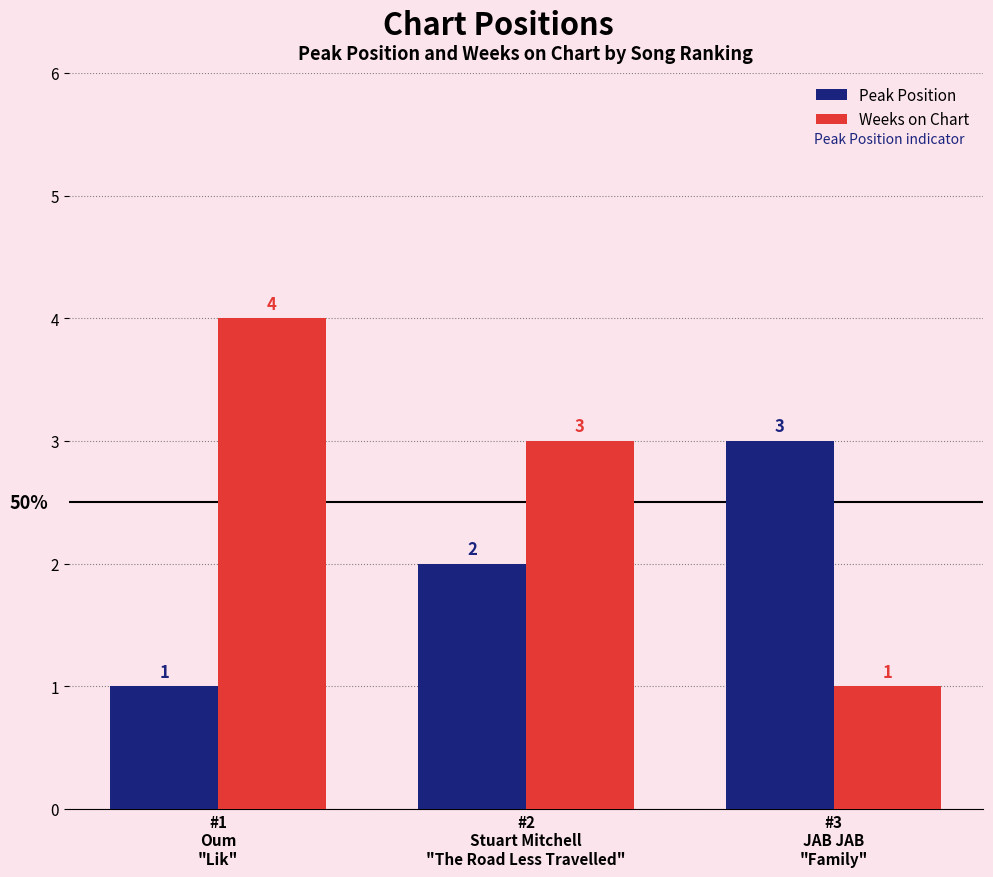

Is it true that Weeks on Chart equals 3 at #2
Stuart Mitchell
"The Road Less Travelled"?

True